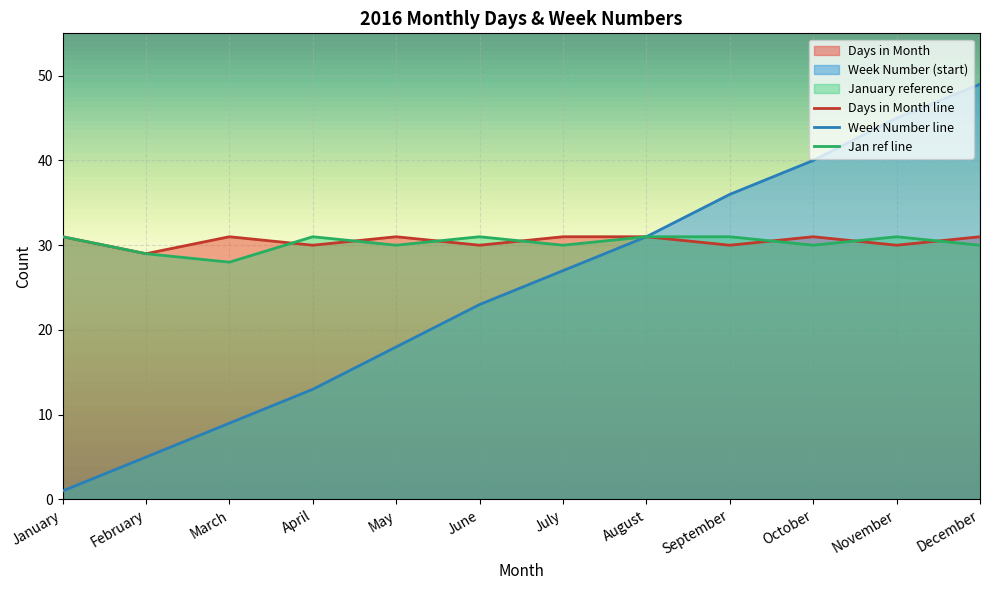

Reading left to right, list all the values displayed in this chart.

January: 31	29	28	31	30	31	30	31	31	30	31	30
Week_number: 1	5	9	13	18	23	27	31	36	40	45	49
Days_in_month: 31	29	31	30	31	30	31	31	30	31	30	31